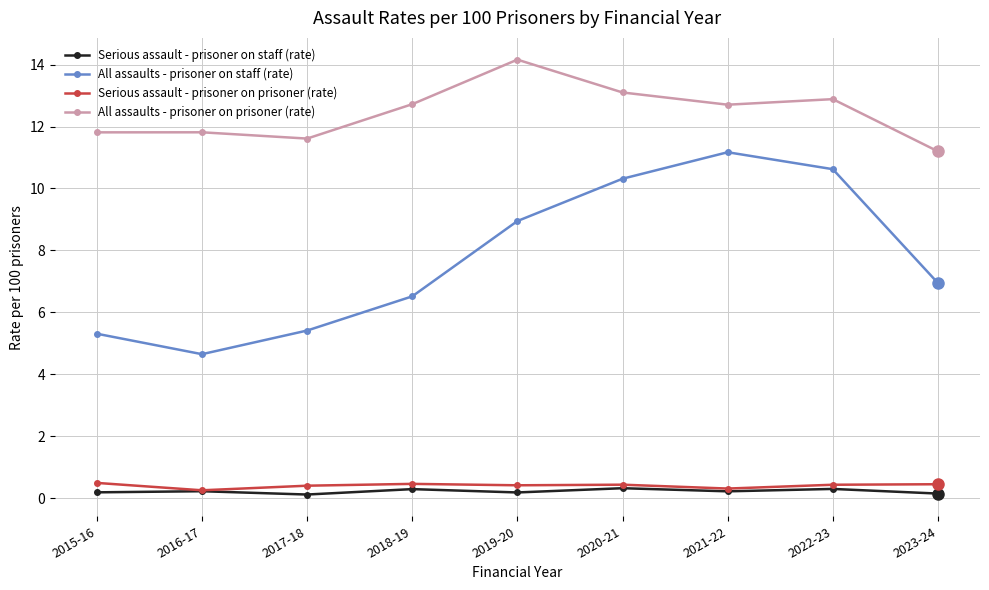

What is the sum of all Serious assault - prisoner on prisoner (rate) values?

3.6